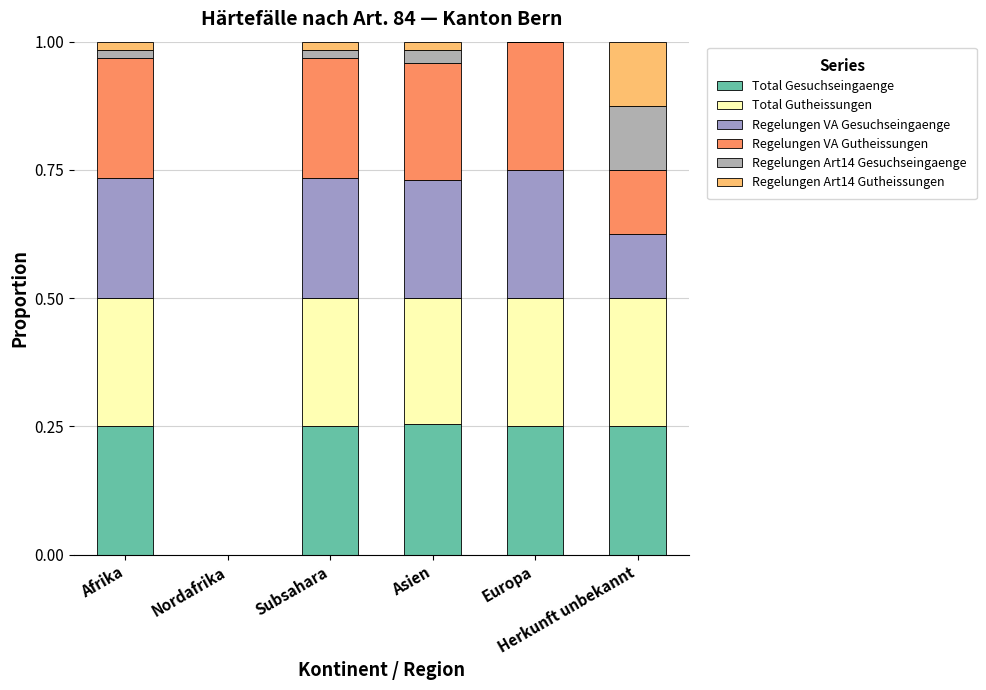

The value of Regelungen VA Gutheissungen at Afrika is 0.2. True or false?

True